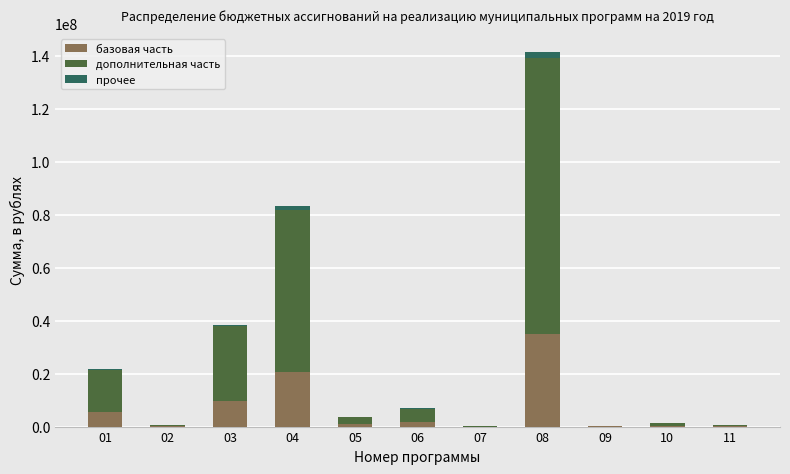

At which category is the sum across all series the highest?

08